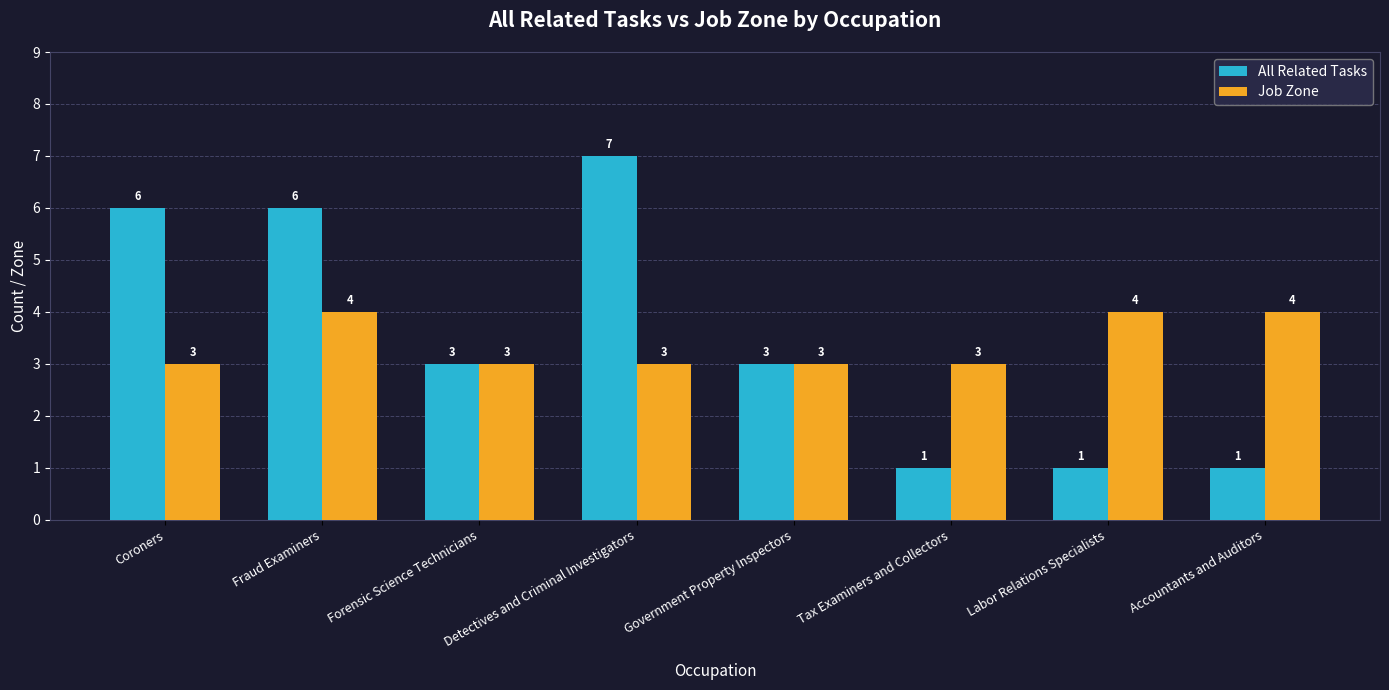

Is it true that Job Zone equals 1 at Forensic Science Technicians?

False